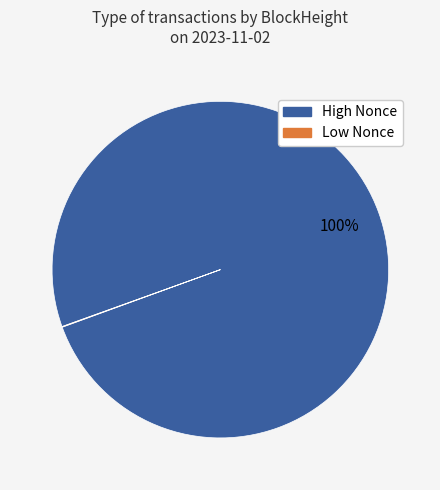

Is there any slice that represents more than half of the pie?

Yes